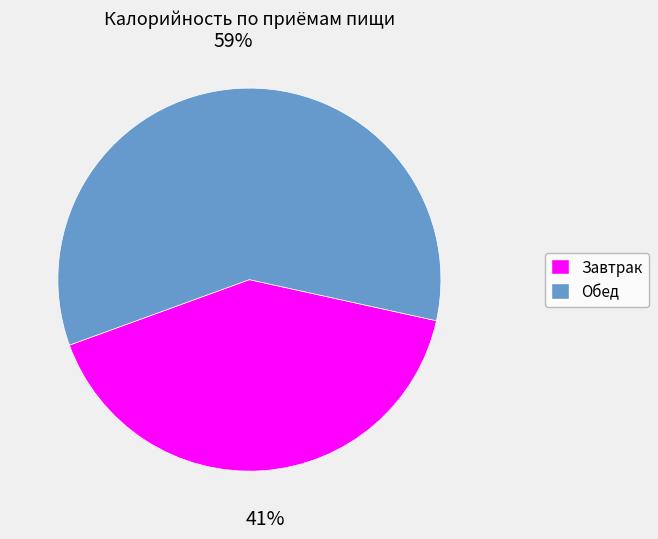

Is there a majority slice in this chart?

Yes